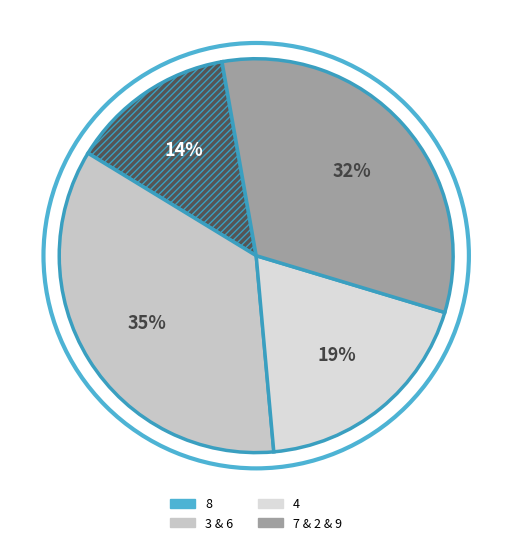

Count the number of slices in the pie.

4